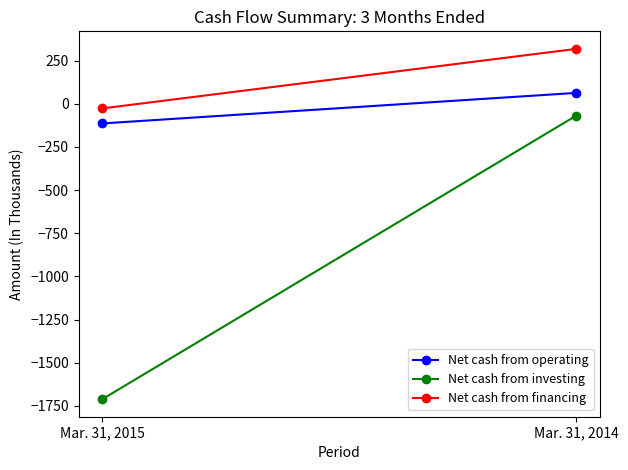

Is it true that Net cash from operating equals -204 at Mar. 31, 2015?

False